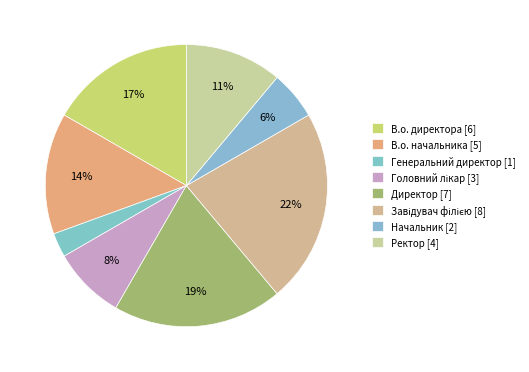

Which slice is the smallest?

Генеральний директор